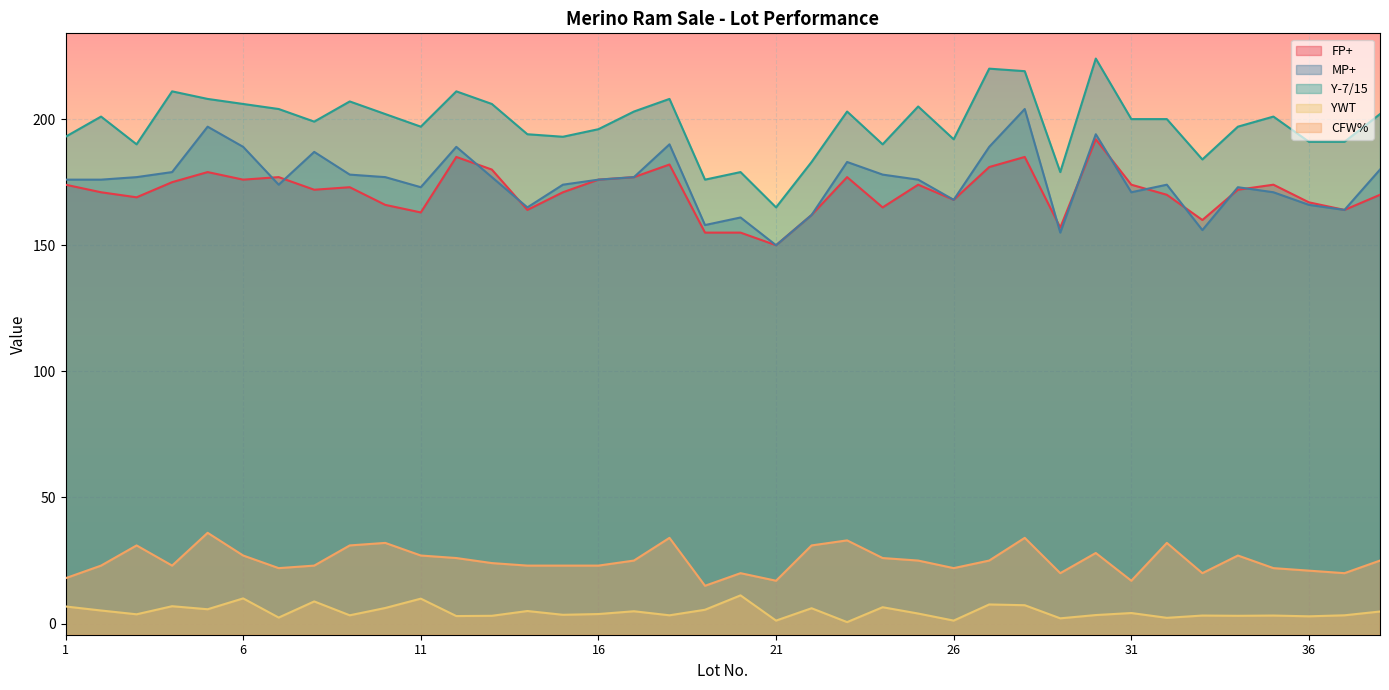

At 37, list the series in order from largest to smallest.

Y-7/15, FP+, MP+, CFW%, YWT